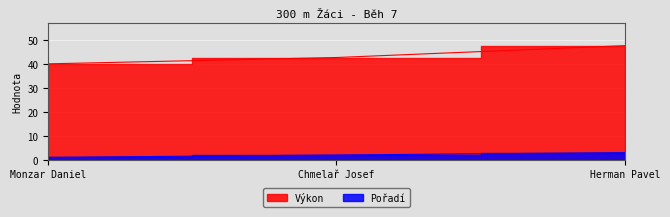

The Výkon series shows 42.7 at Chmelař Josef. True or false?

True